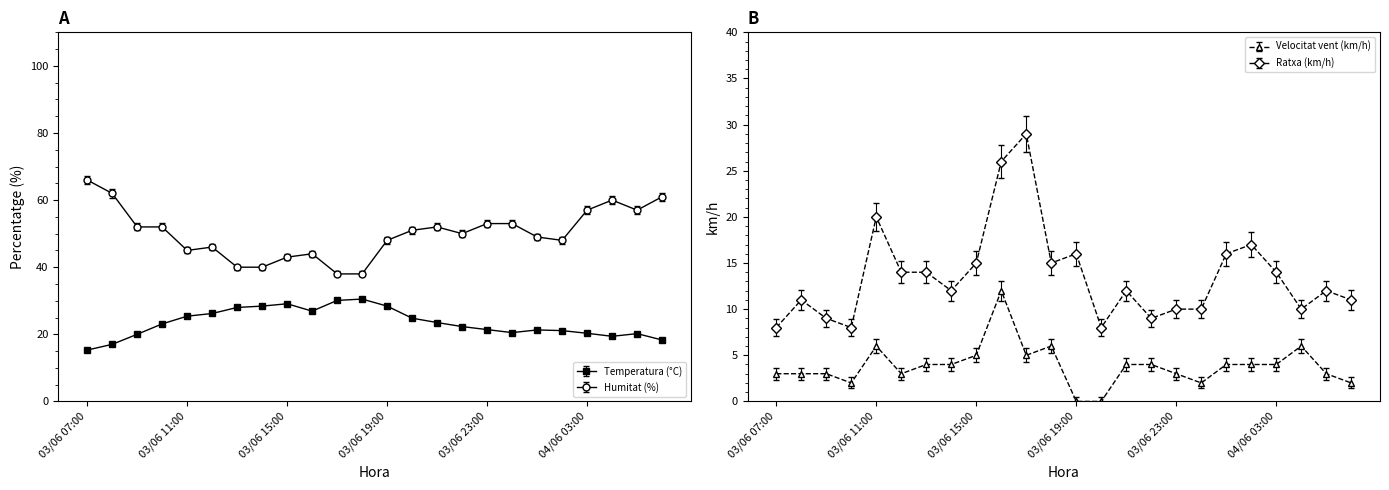

What is the greatest value displayed?

66.0